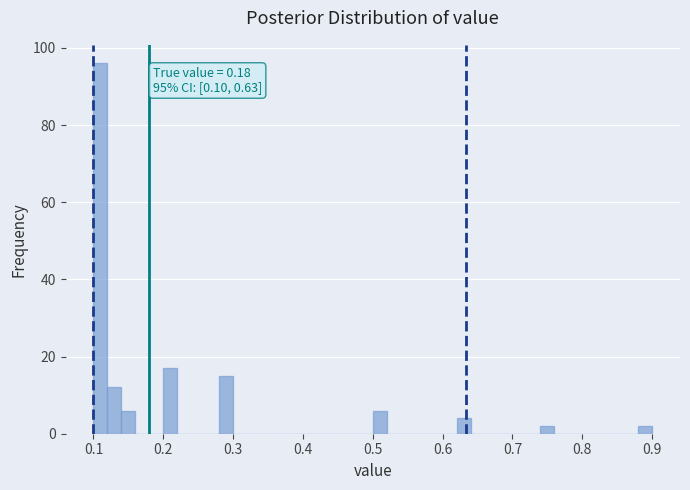

Around what value on the x-axis is the tallest bar? Give the approximate position of its centre, as read against the axis.

0.11